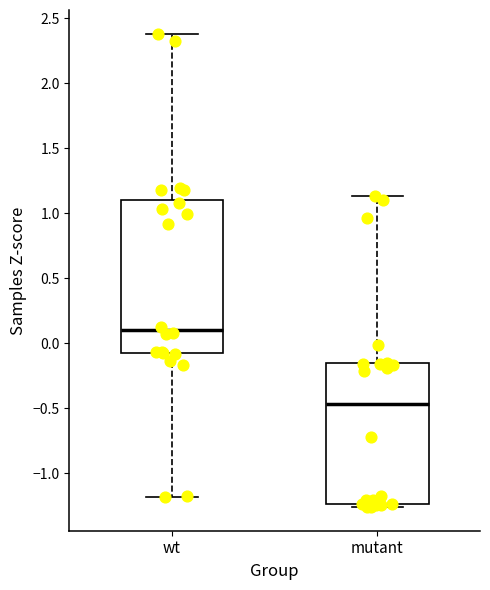

Reading left to right, transcribe this box plot: for each box, give where its median line is, the range the box spans, and where its two whiskers end, as read against the y-axis. The values are not printed on the chart, so give them approximately, as read against the axis.

wt: median 0.10, box -0.10 to 1.10, whiskers -1.20 to 2.40
mutant: median -0.45, box -1.25 to -0.15, whiskers -1.25 (just below the box's lower edge) to 1.15